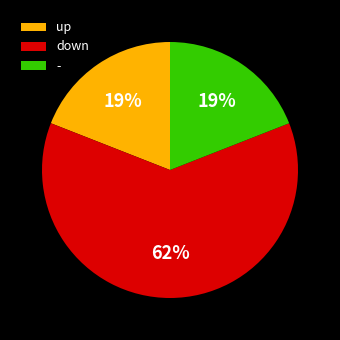

The - slice represents 19% of the pie. True or false?

True